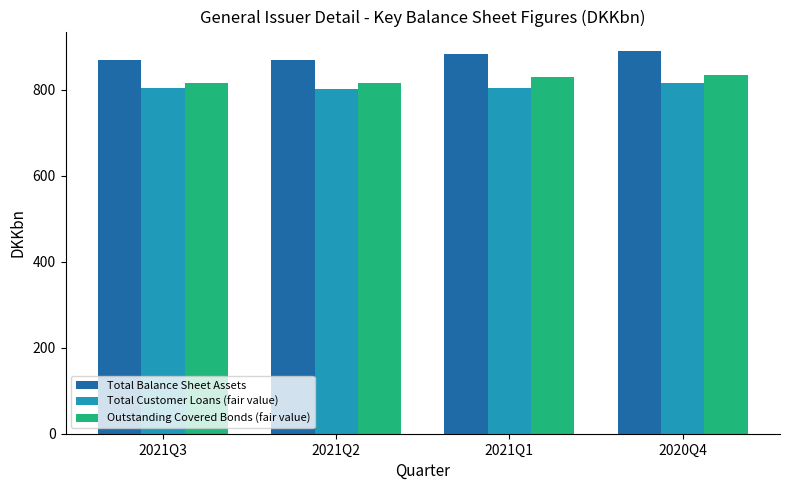

Rank the series by their maximum value, from lowest to highest.

Total Customer Loans (fair value), Outstanding Covered Bonds (fair value), Total Balance Sheet Assets